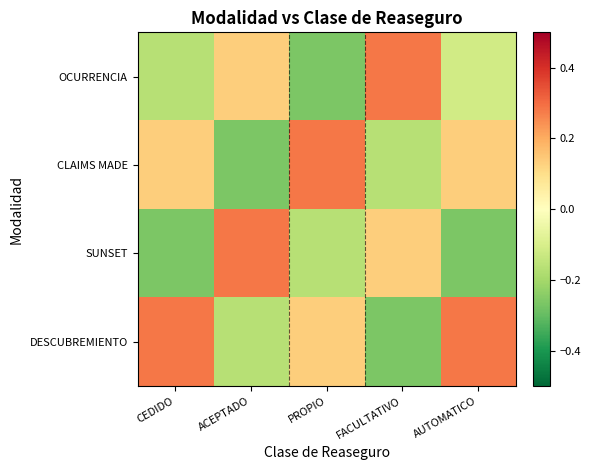

What is the difference between the highest and lowest values at AUTOMATICO?

0.5